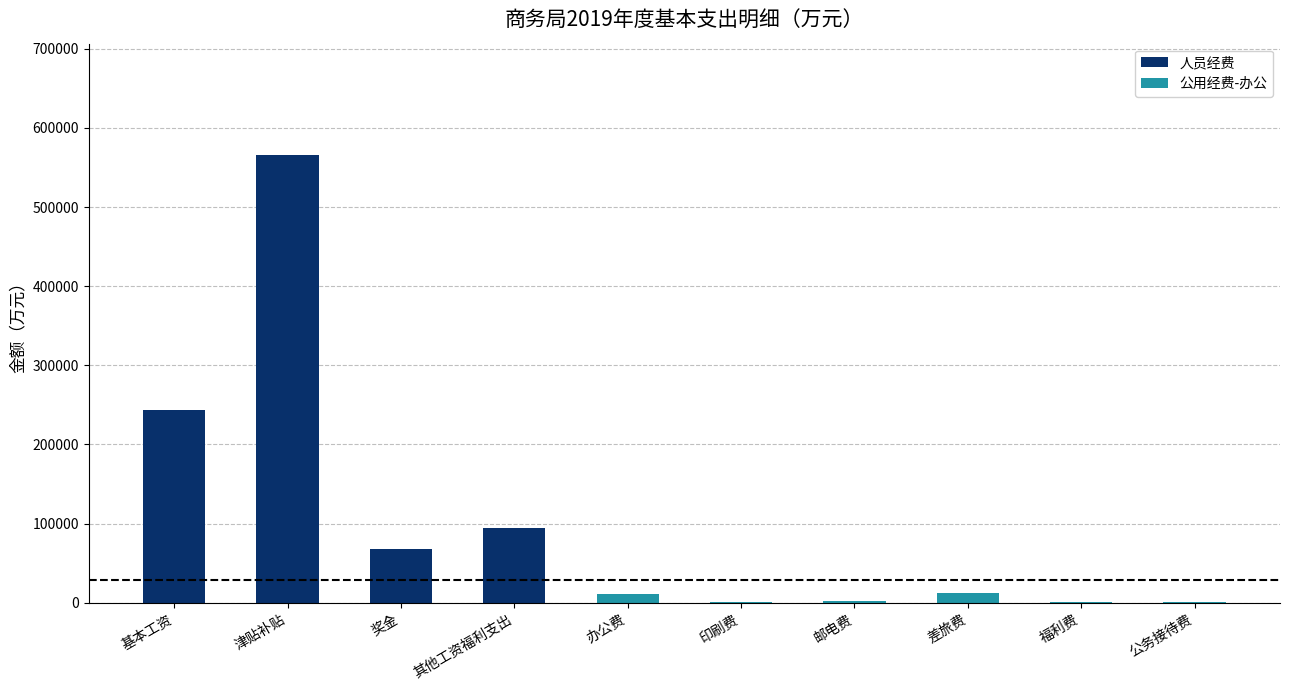

What is the sum of all 人员经费 values?

970546